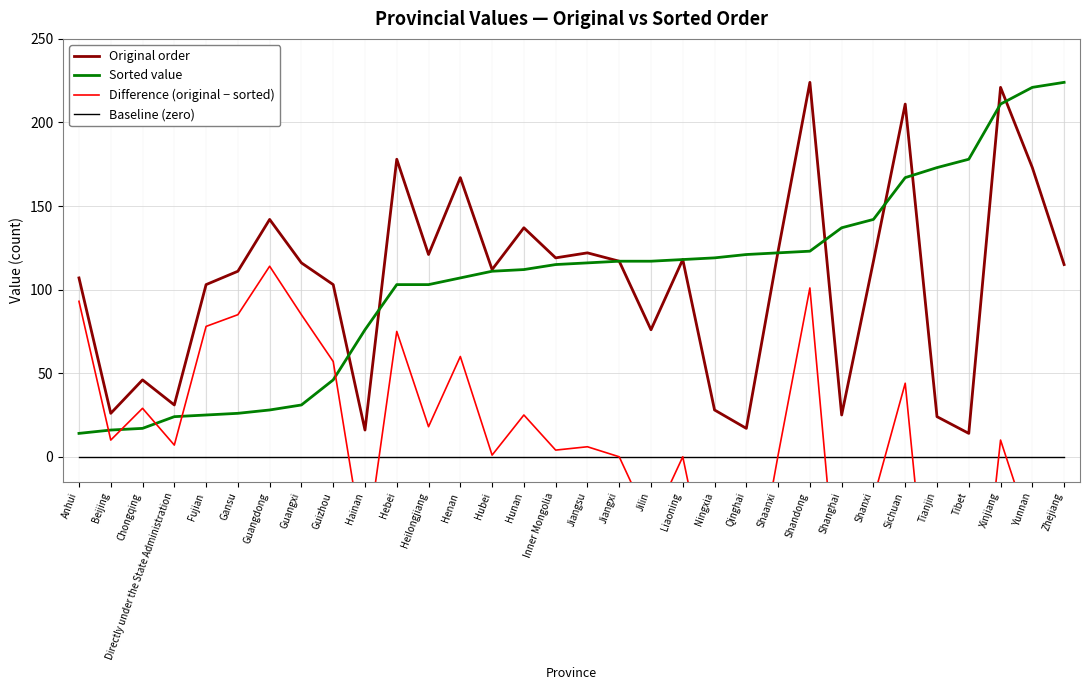

Where is Baseline (zero) nearest to the value 0?

Anhui